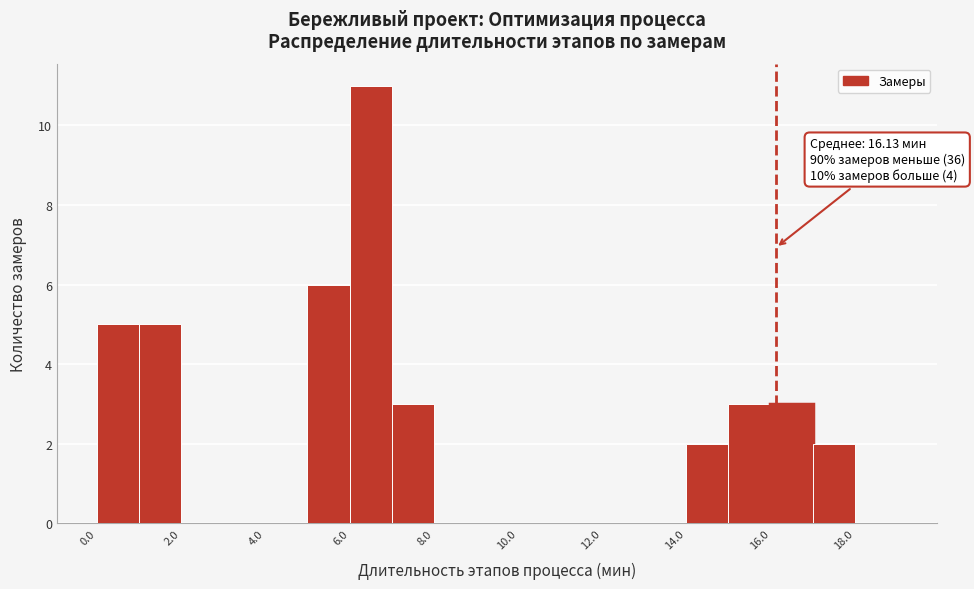

Which range on the x-axis has the tallest bar?

6 to 7